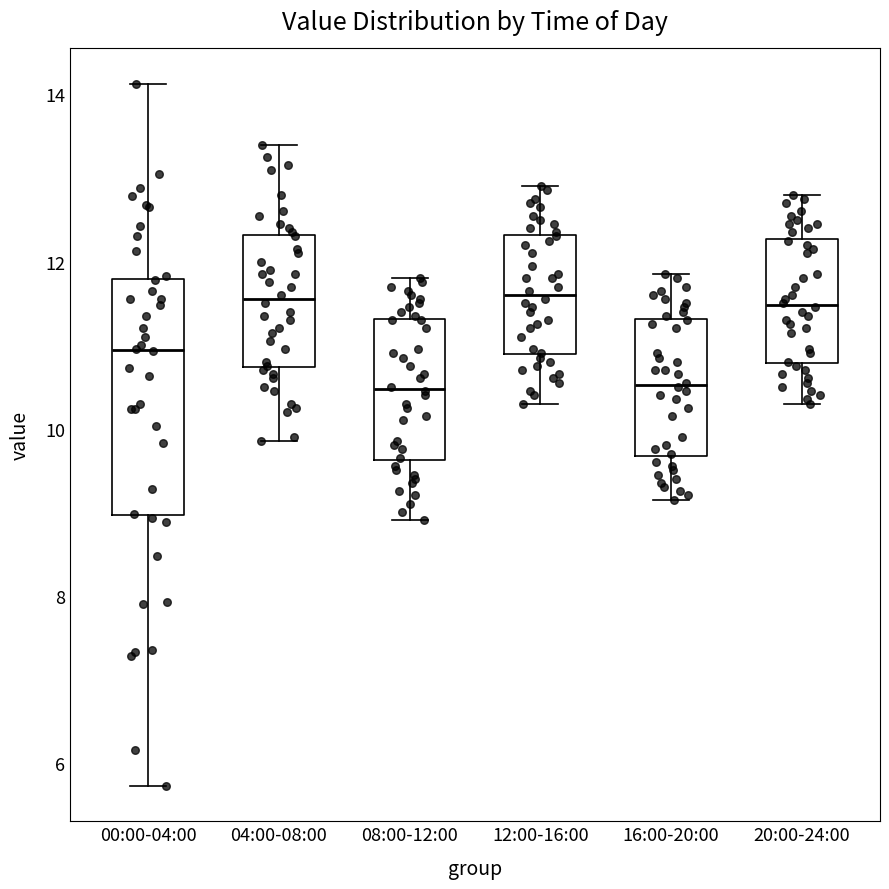

Reading left to right, transcribe this box plot: for each box, give where its median line is, the range the box spans, and where its two whiskers end, as read against the y-axis. The values are not printed on the chart, so give them approximately, as read against the axis.

00:00-04:00: median 11.0, box 9.0 to 11.8, whiskers 5.8 to 14.2
04:00-08:00: median 11.6, box 10.8 to 12.4, whiskers 9.8 to 13.4
08:00-12:00: median 10.4, box 9.6 to 11.4, whiskers 9.0 to 11.8
12:00-16:00: median 11.6, box 10.8 to 12.4, whiskers 10.4 to 13.0
16:00-20:00: median 10.6, box 9.6 to 11.4, whiskers 9.2 to 11.8
20:00-24:00: median 11.4, box 10.8 to 12.2, whiskers 10.4 to 12.8